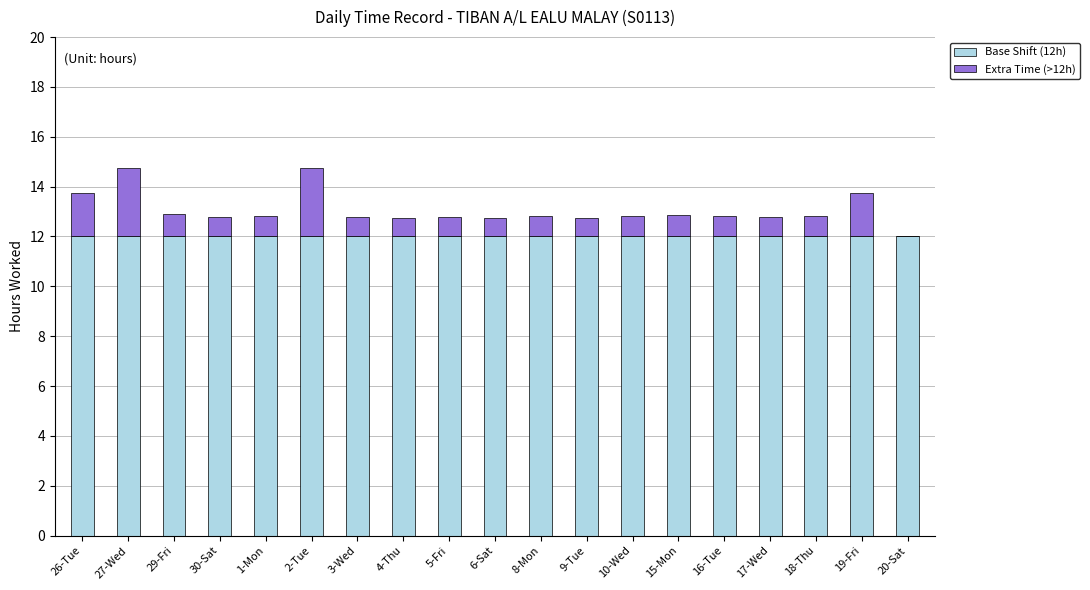

What is the total value across all series at 17-Wed?

12.8